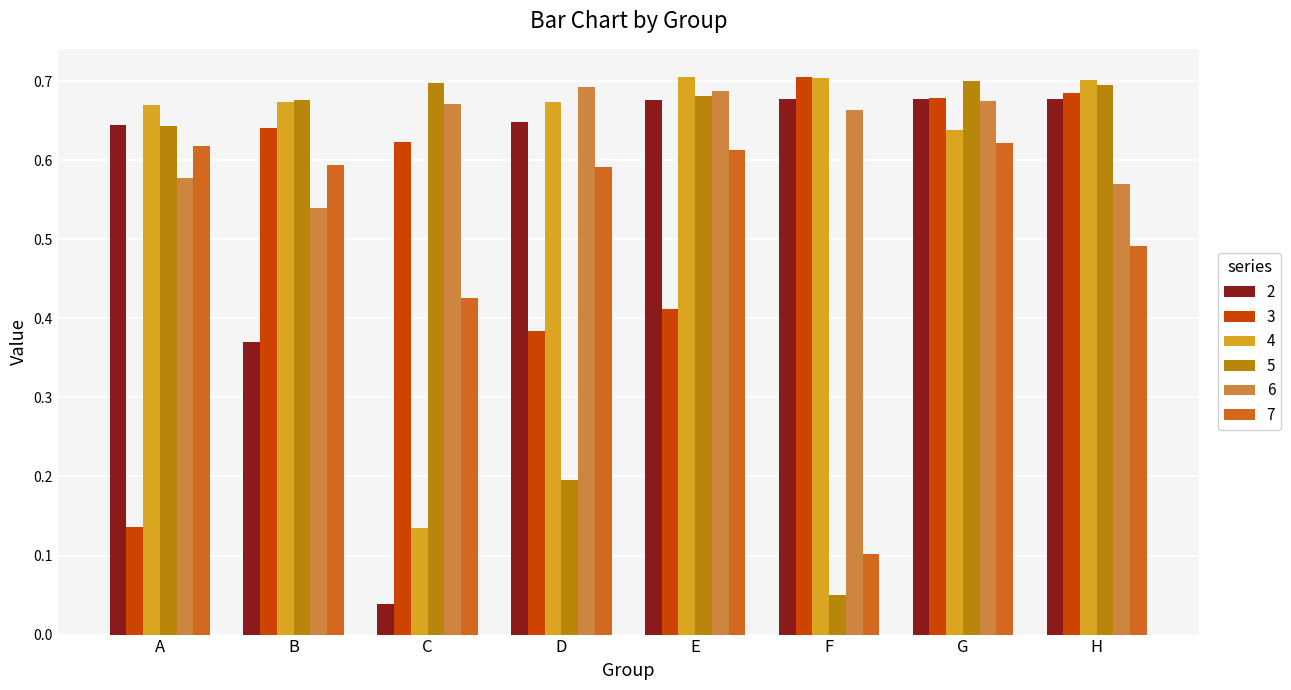

At which label is 7 closest to 0?

F